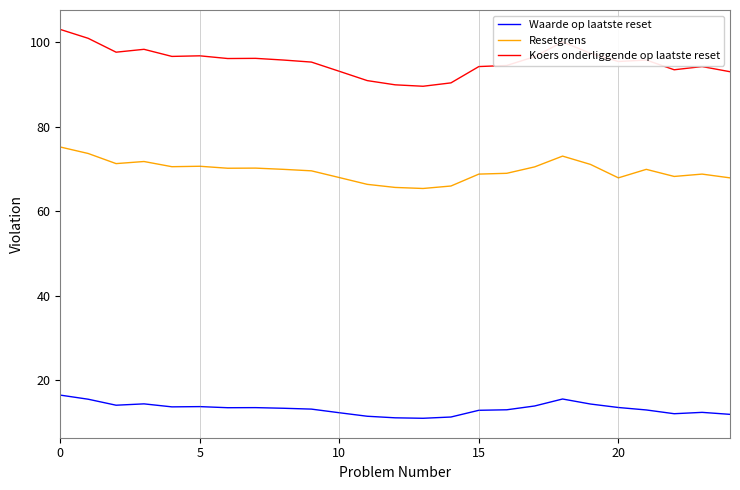

True or false: Waarde op laatste reset and Koers onderliggende op laatste reset intersect in this chart.

False